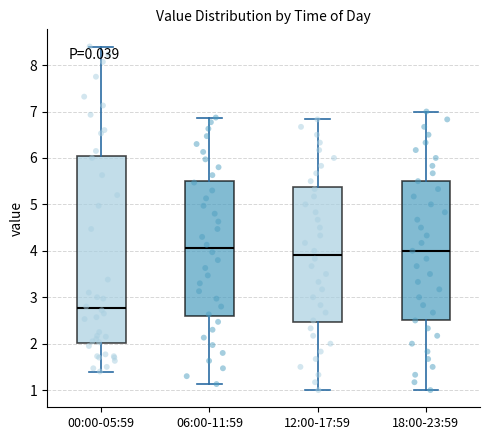

Reading left to right, read every box against the y-axis: the position of its median line, the range the box covers, and the ends of its whiskers. The values are not printed on the chart, so give them approximately, as read against the axis.

00:00-05:59: median 2.8, box 2.0 to 6.0, whiskers 1.4 to 8.4
06:00-11:59: median 4.1, box 2.6 to 5.5, whiskers 1.1 to 6.9
12:00-17:59: median 3.9, box 2.5 to 5.4, whiskers 1.0 to 6.8
18:00-23:59: median 4.0, box 2.5 to 5.5, whiskers 1.0 to 7.0